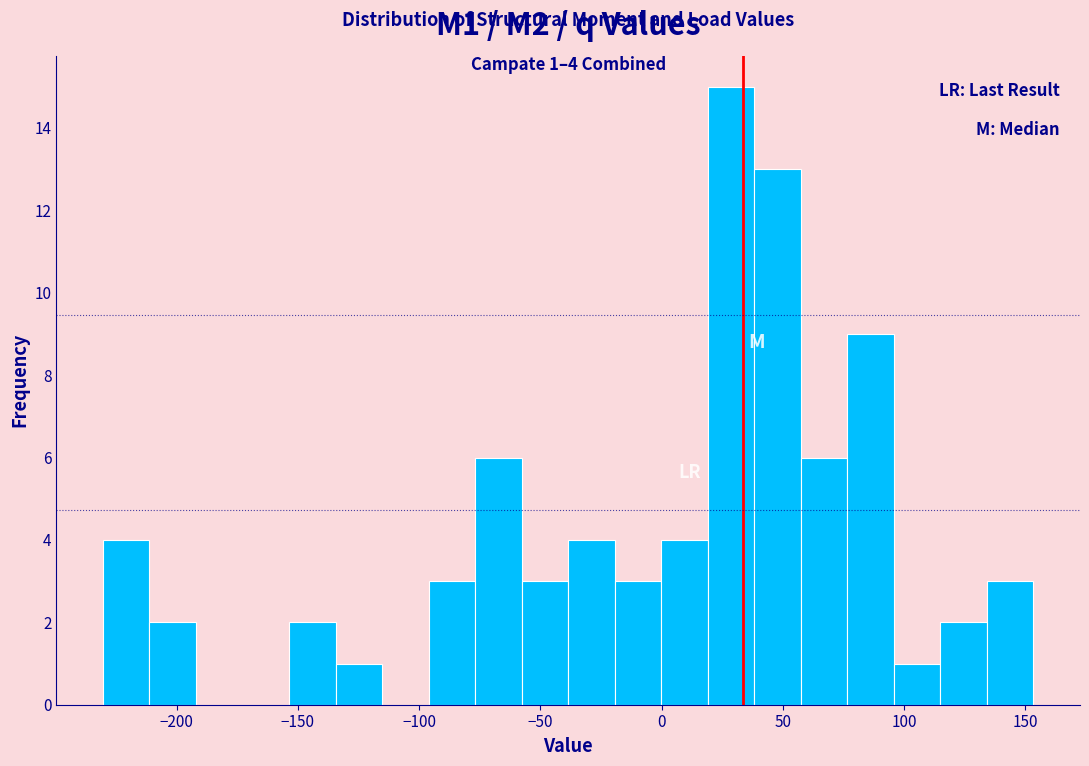

Read against the x-axis, roughly where is the centre of the tallest bar?

30